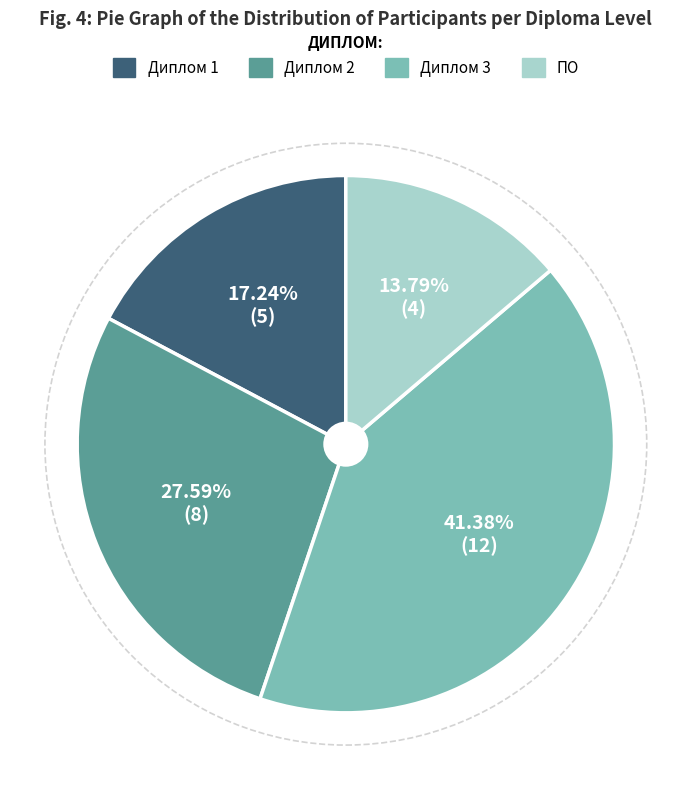

Combined, what portion of the pie is Диплом 1 and Диплом 3?

58.6%